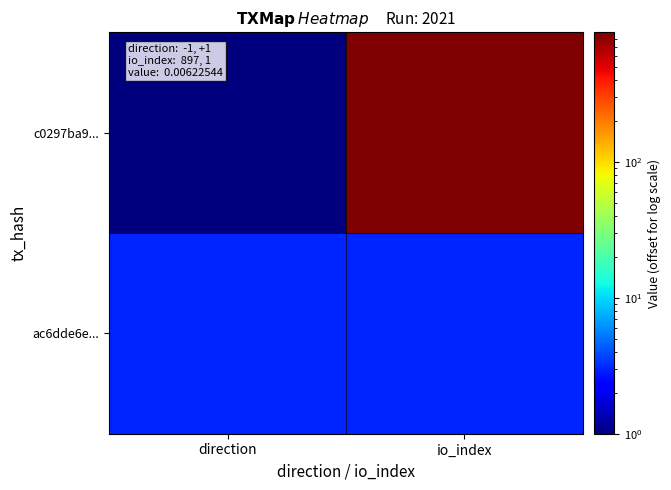

Which series has the largest total across all categories?

c0297ba9...